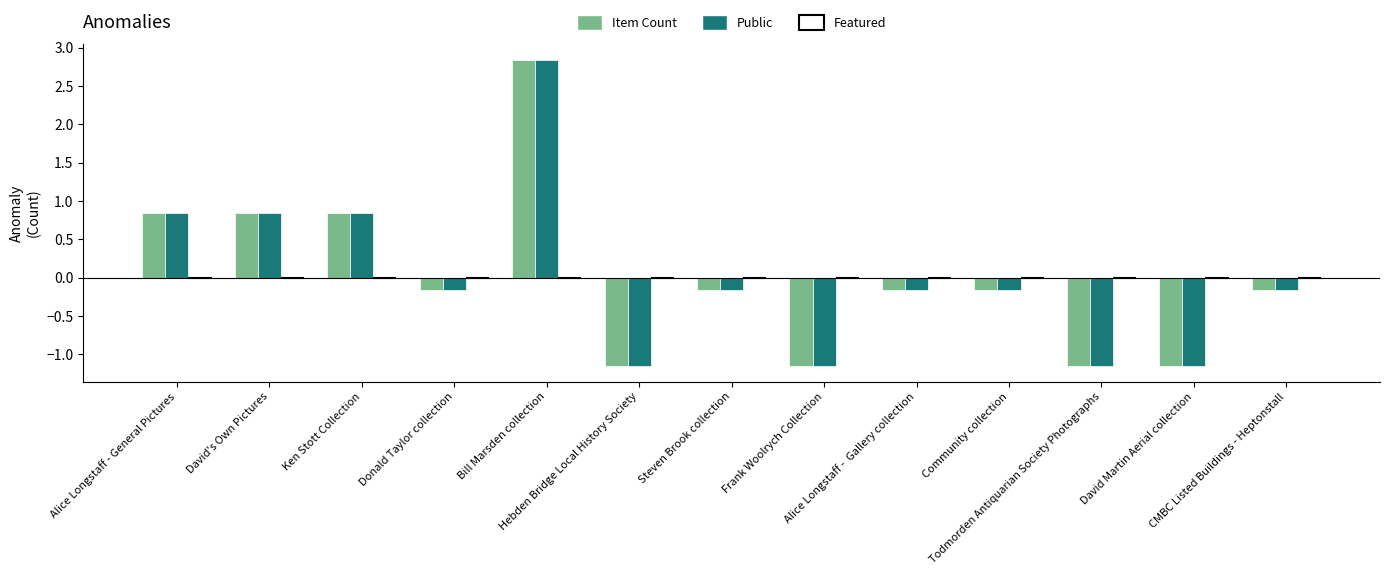

Are the bars horizontal?

No